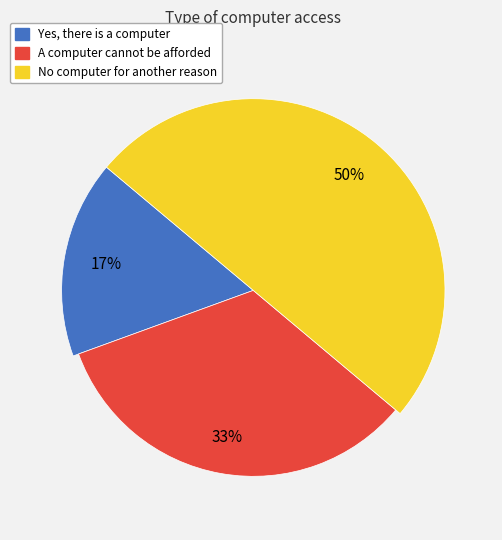

What is the ratio of the value at A computer cannot be afforded to the value at No computer for another reason?

0.7